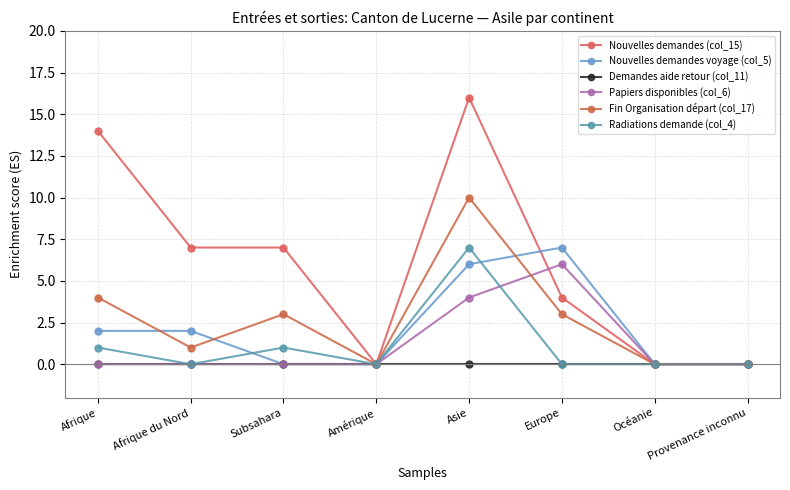

What is the label of the 5th point from the right?

Amérique